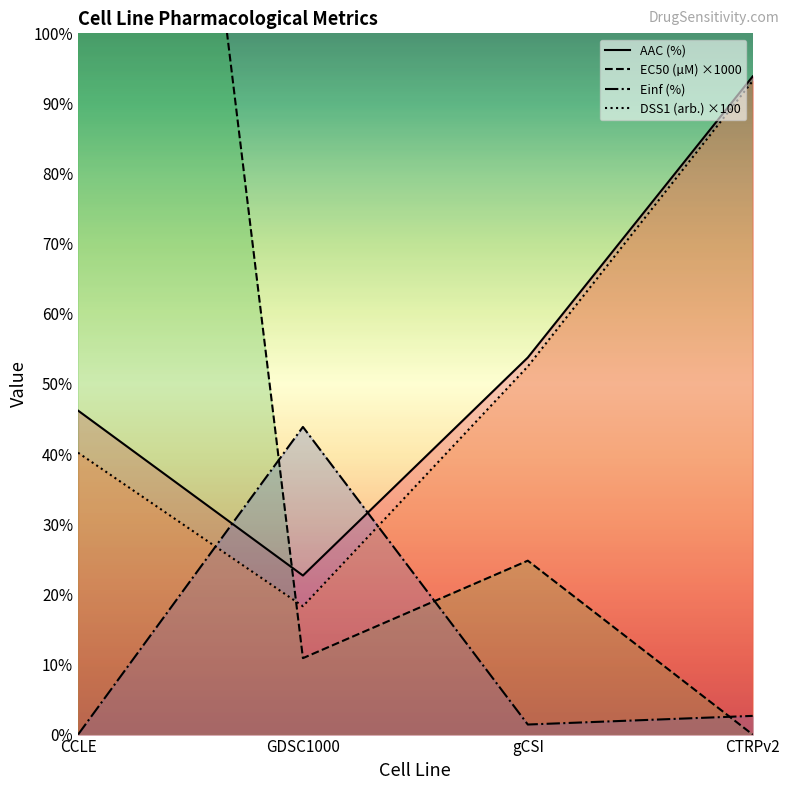

Reading left to right, transcribe all the data shown in this chart.

AAC (%): 46.2	22.7	53.8	93.9
EC50 (µM): 275.0	10.9	24.8	0.0
Einf (%): 0.0	43.9	1.4	2.7
DSS1 (arb.): 40.2	18.3	52.5	93.2